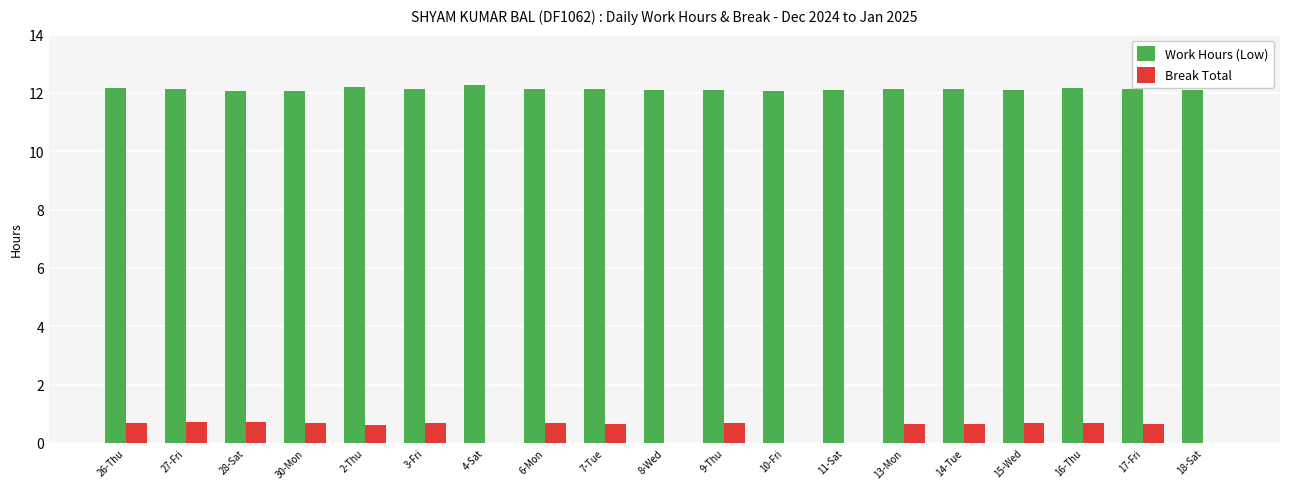

Is it true that Break Total equals 0.7 at 13-Mon?

True